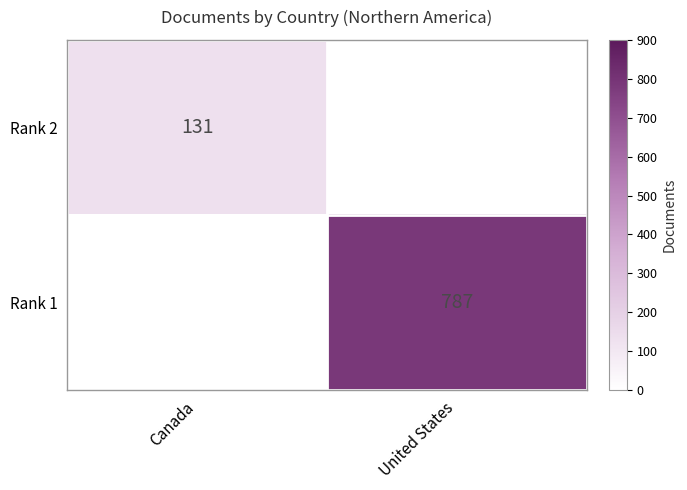

Is it true that Rank 1 equals 417 at United States?

False